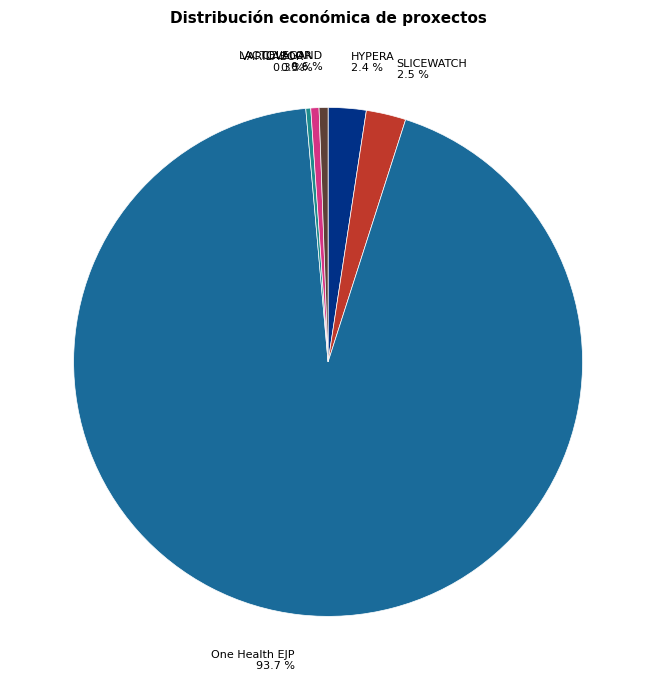

Which slice is the largest?

One Health EJP